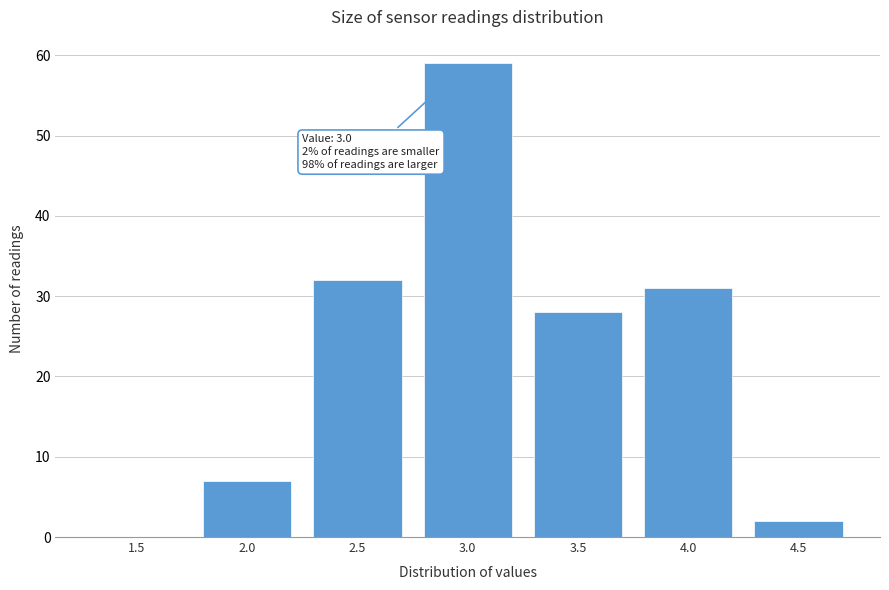

Reading left to right, what are all the values shown in this chart?

1.5=0	2.0=7	2.5=32	3.0=59	3.5=28	4.0=31	4.5=2